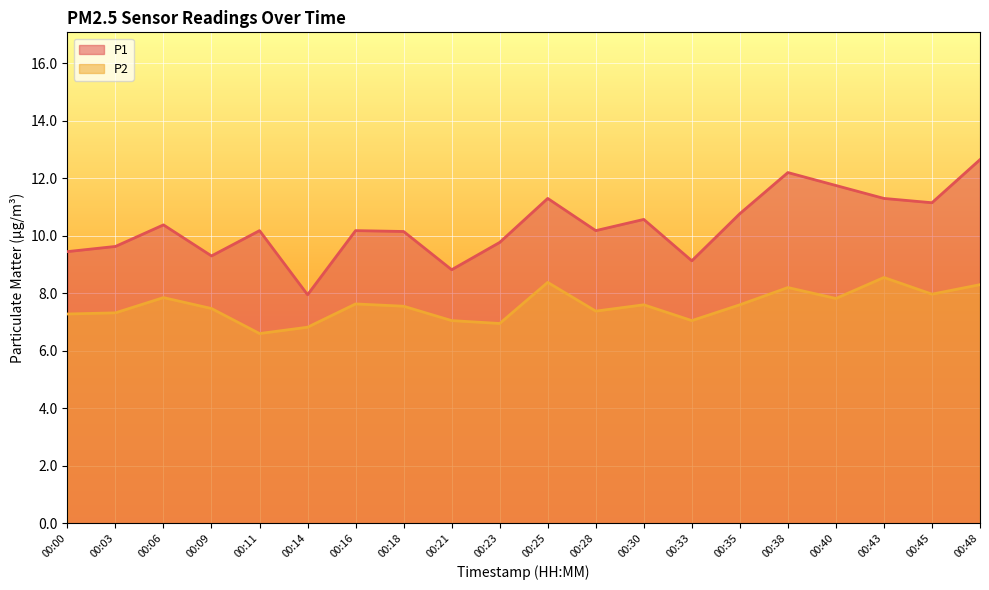

How many distinct data groups are displayed?

2